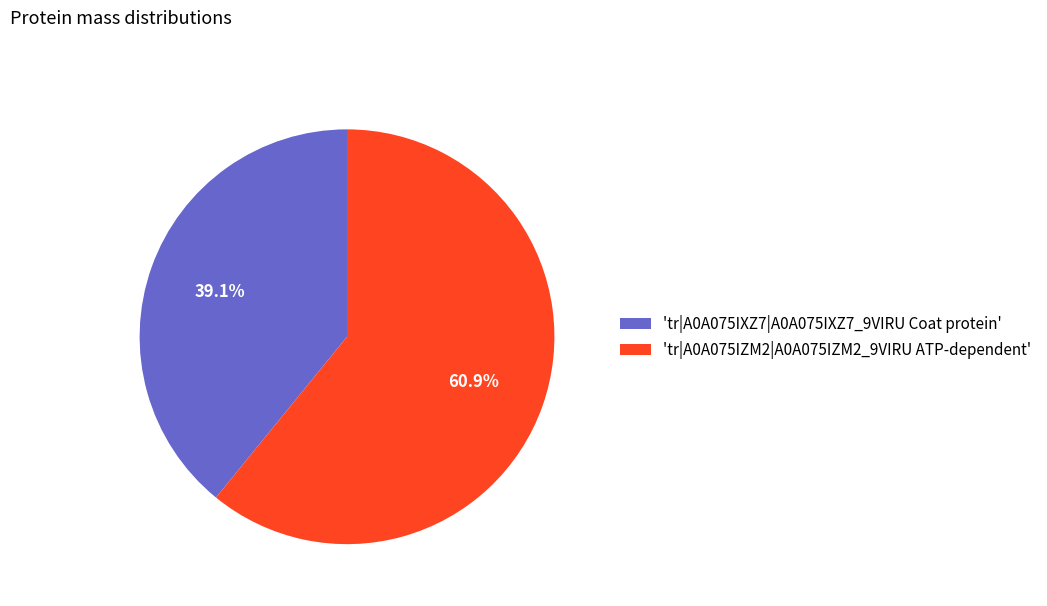

Which category has the smallest portion of the pie?

'tr|A0A075IXZ7|A0A075IXZ7_9VIRU Coat protein'